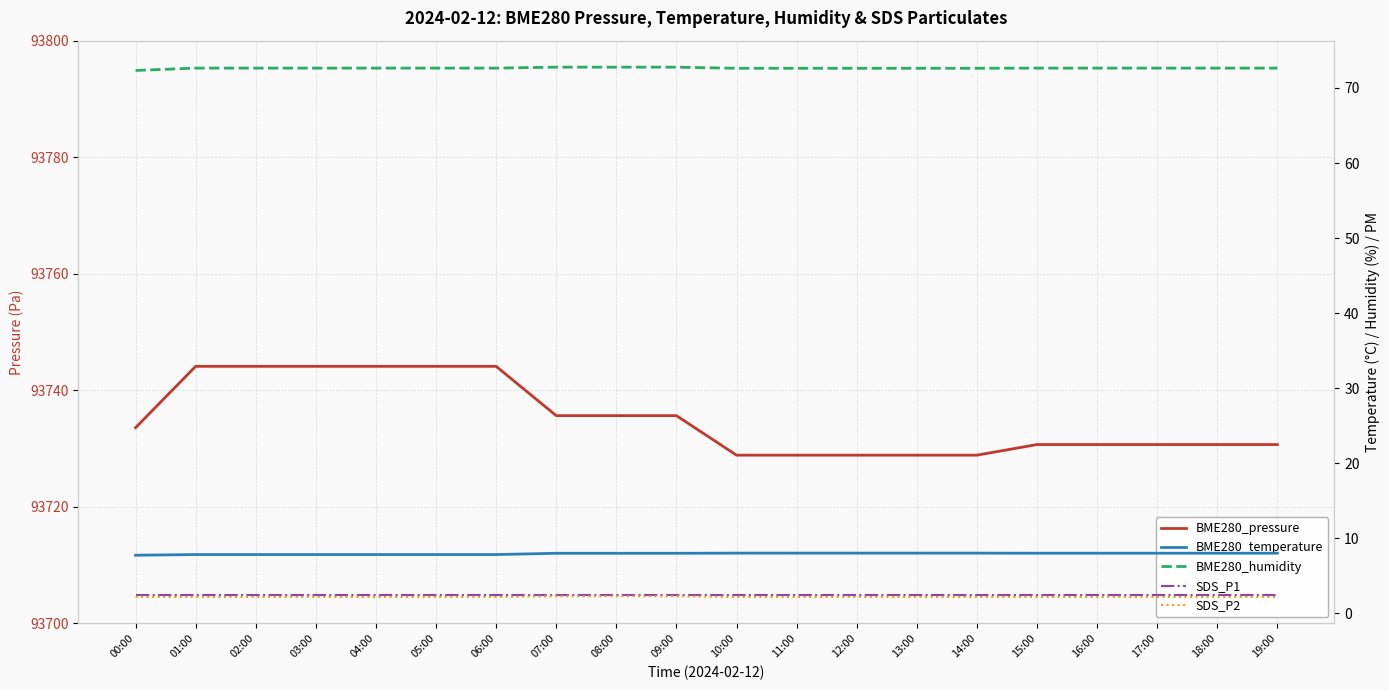

What position from the right is 04:00?

16